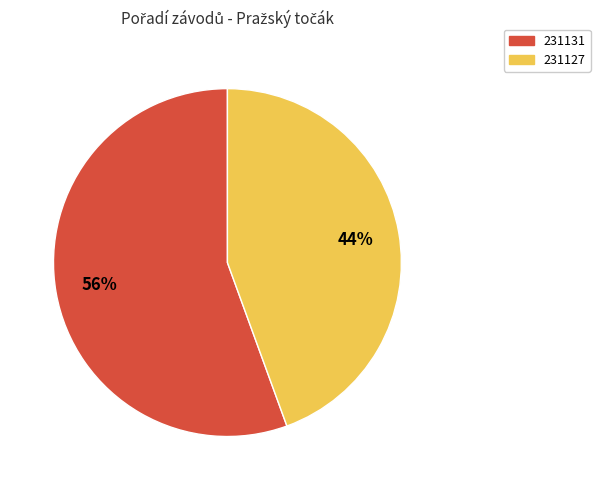

True or false: 231127 accounts for 44% of the total.

True